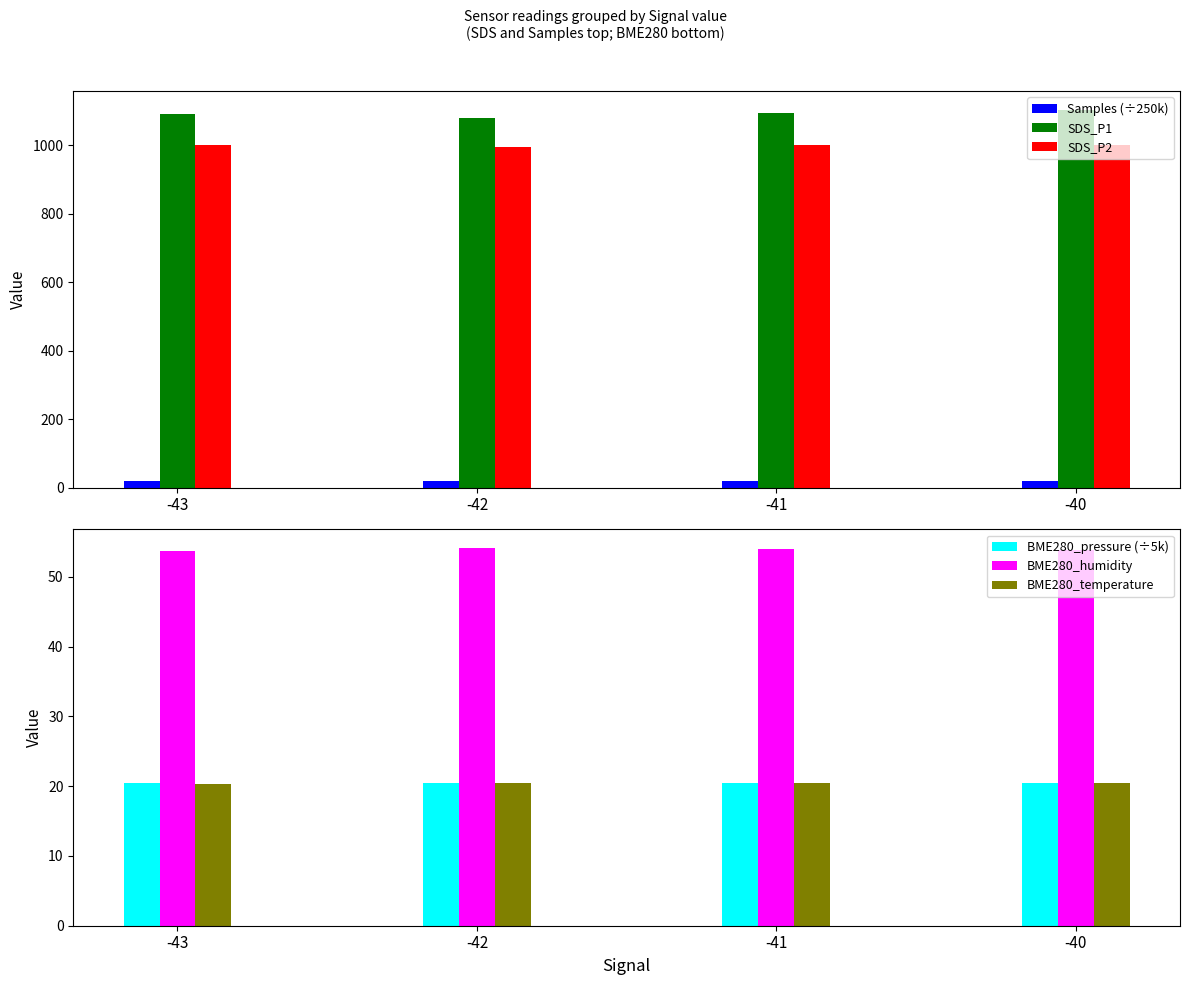

Reading left to right, list all the values displayed in this chart.

Samples (÷250k): 20.1	20.1	20.1	20.1
SDS_P1: 1090.4	1078.8	1094.2	1102.3
SDS_P2: 999.9	994.6	999.9	999.9
BME280_pressure (÷5k): 20.5	20.5	20.5	20.5
BME280_humidity: 53.7	54.1	54.0	53.8
BME280_temperature: 20.4	20.4	20.4	20.4